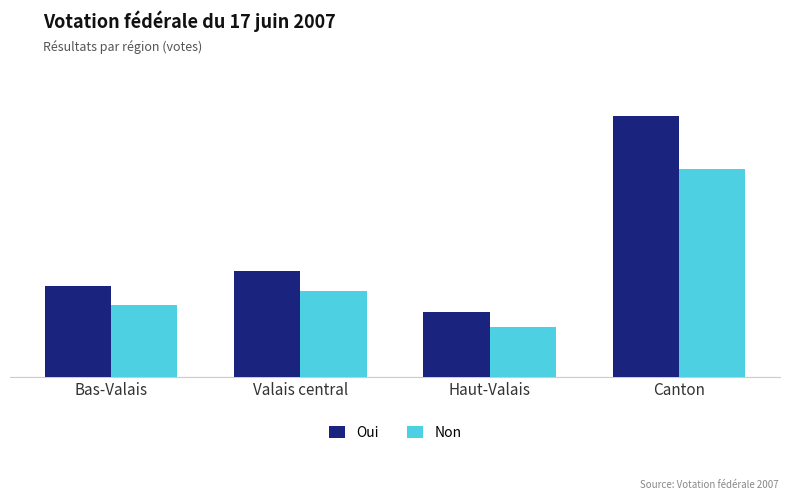

What is the label of the 4th bar from the left?

Canton